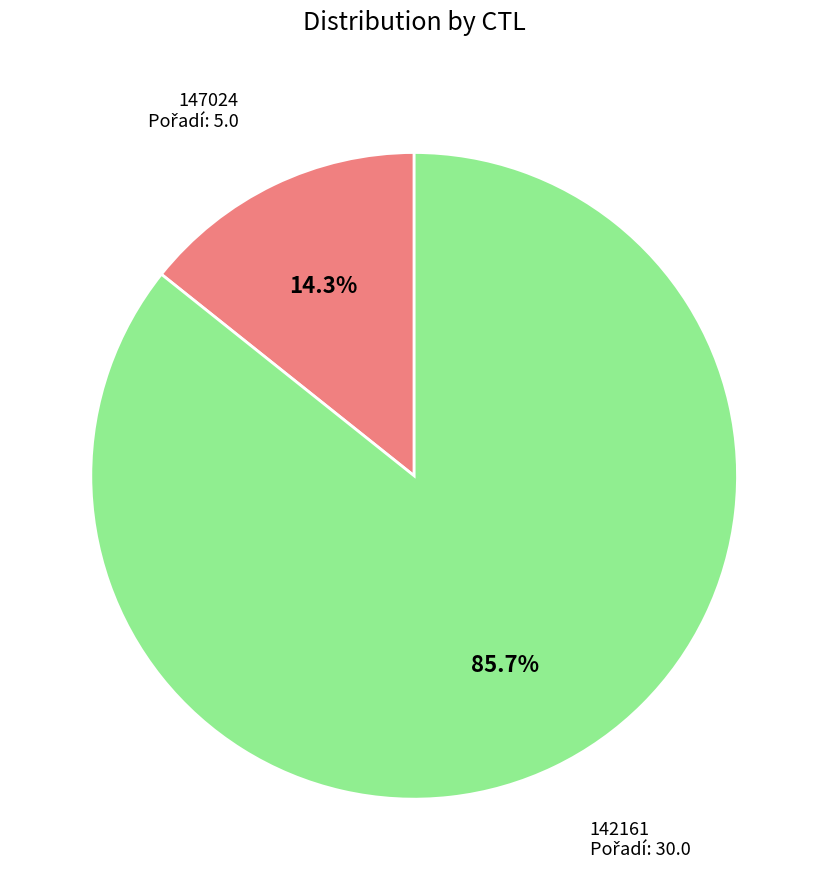

To the nearest percent, what is the average slice percentage?

50%